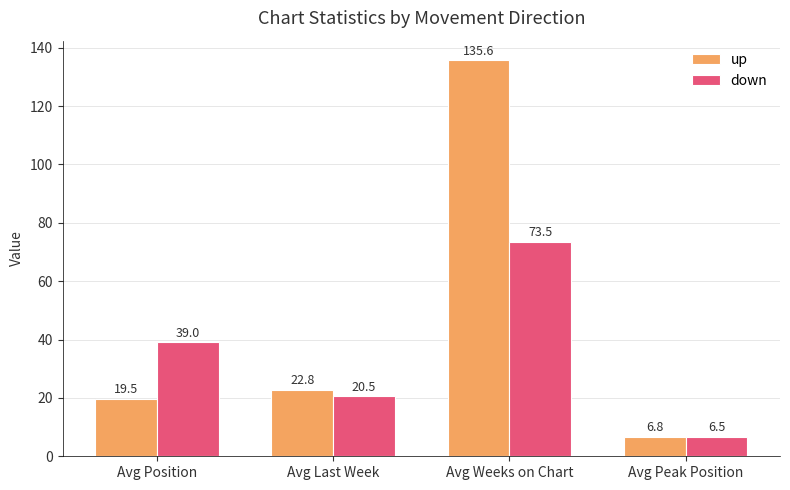

List the series in order of their overall mean, highest first.

up, down